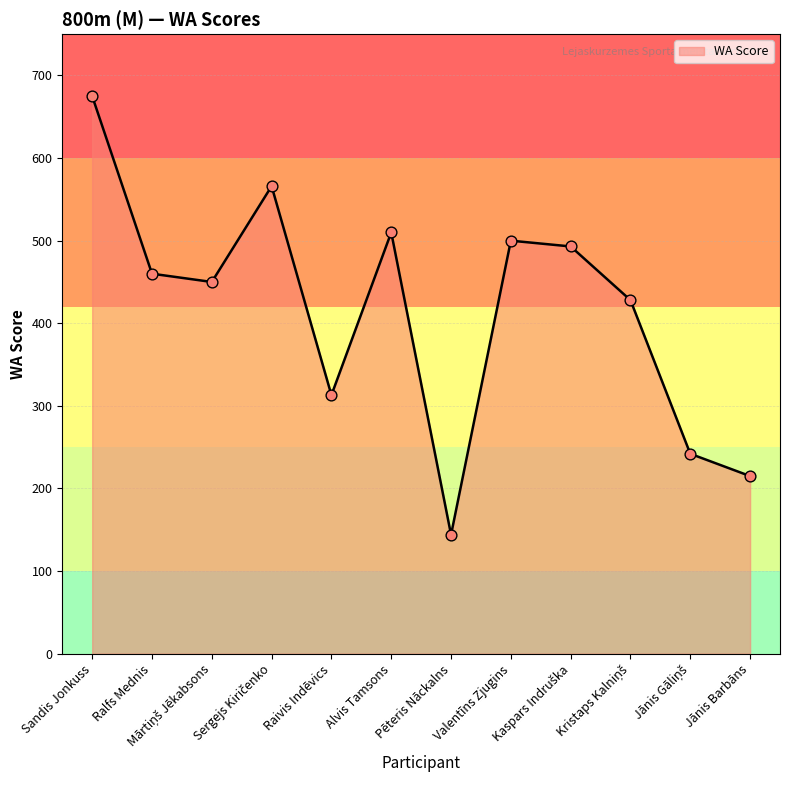

What is the difference between the maximum and minimum values?

531